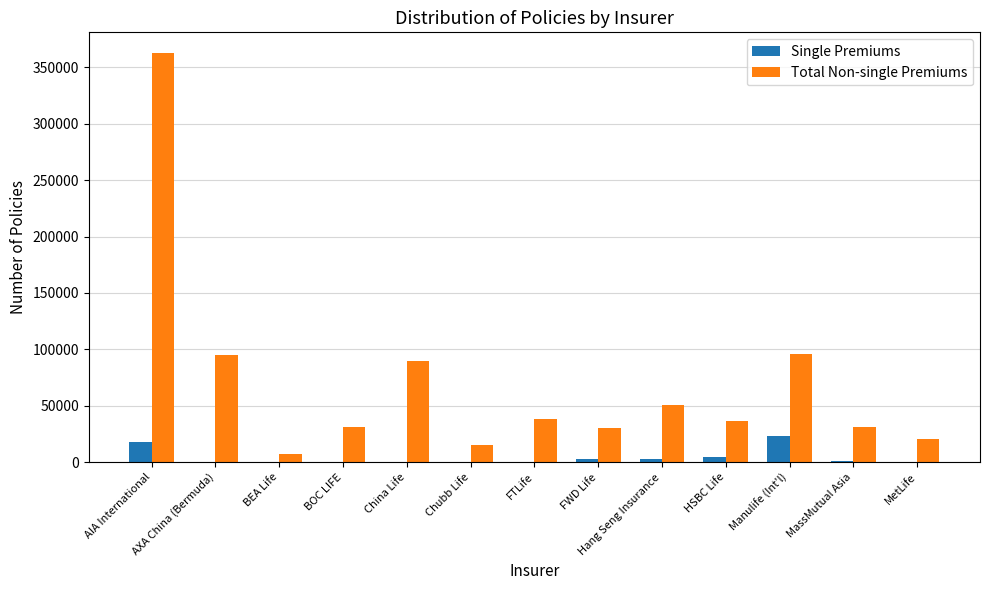

The Total Non-single Premiums series shows 14921 at Chubb Life. True or false?

True